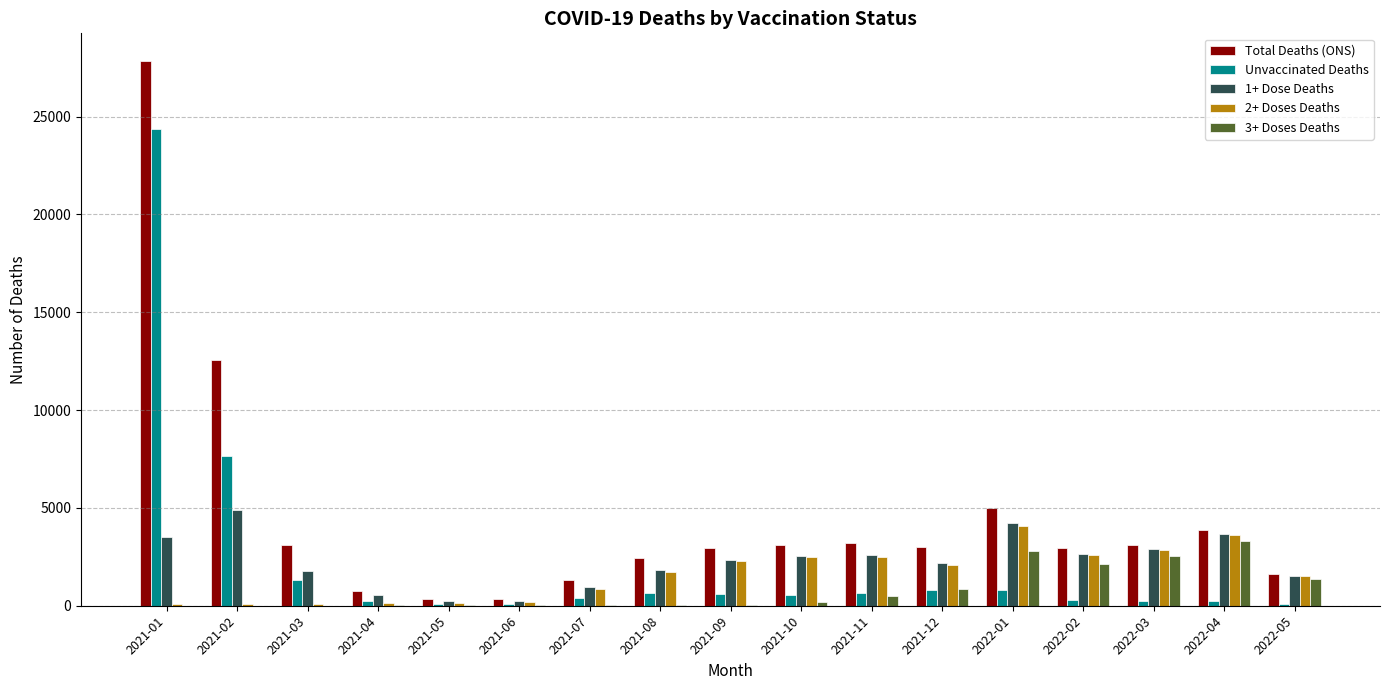

True or false: Total Deaths (ONS) has a value of 771 at 2021-04.

True